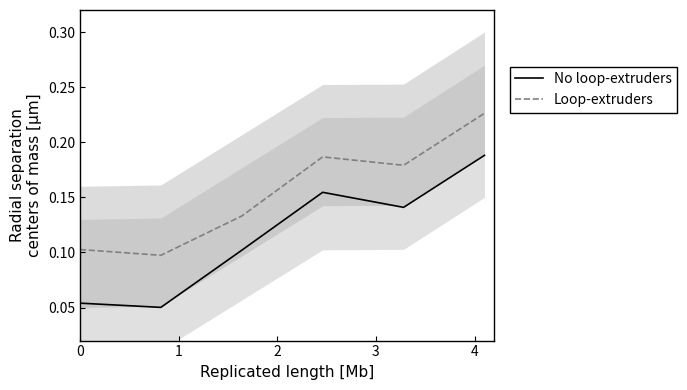

True or false: Loop-extruders and No loop-extruders cross at least once.

False